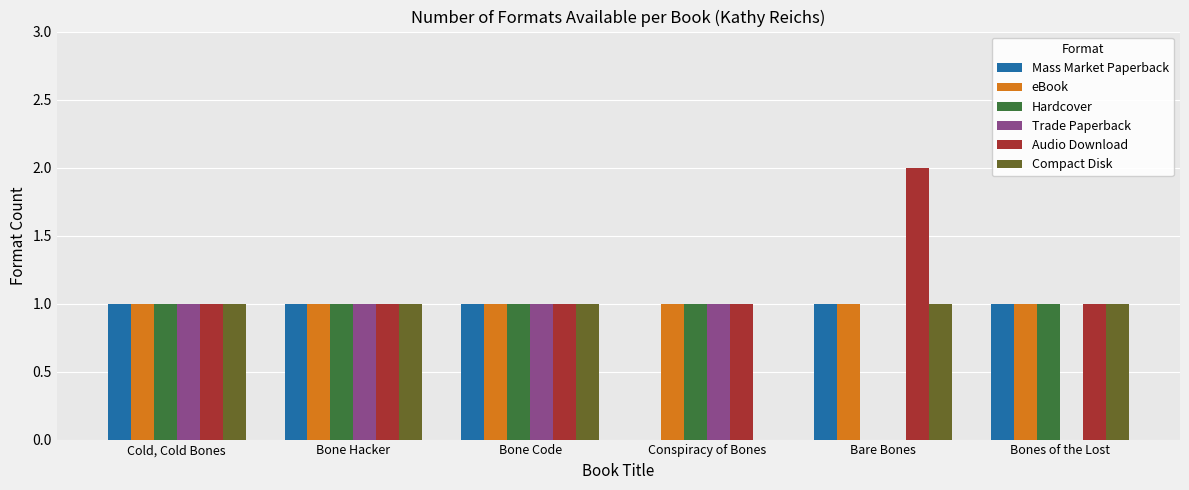

What is the total value across all series at Bones of the Lost?

5